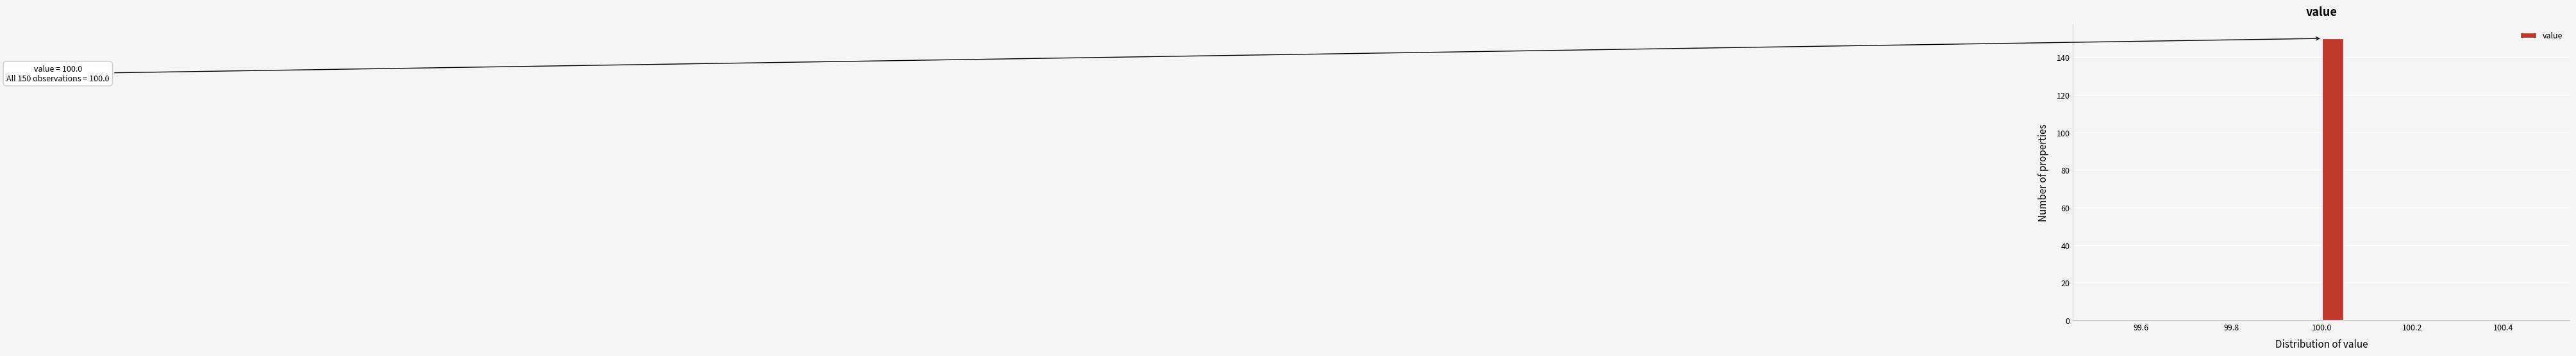

Read against the x-axis, roughly where is the centre of the tallest bar?

100.02